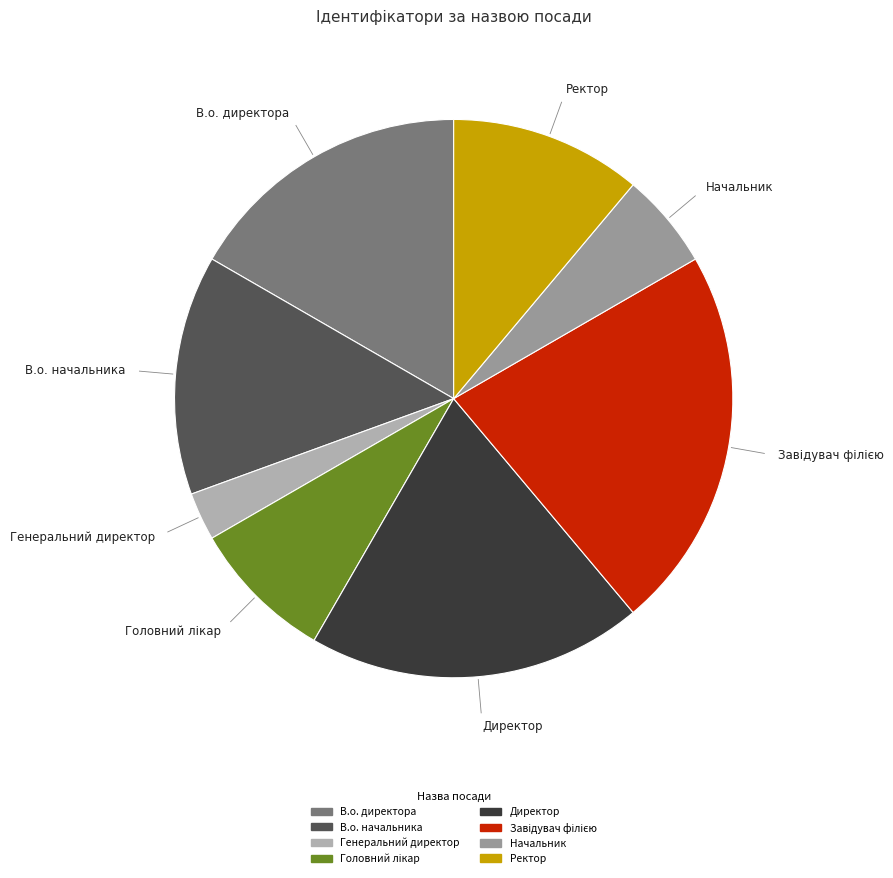

Is it true that Ректор is 11% of the pie?

True